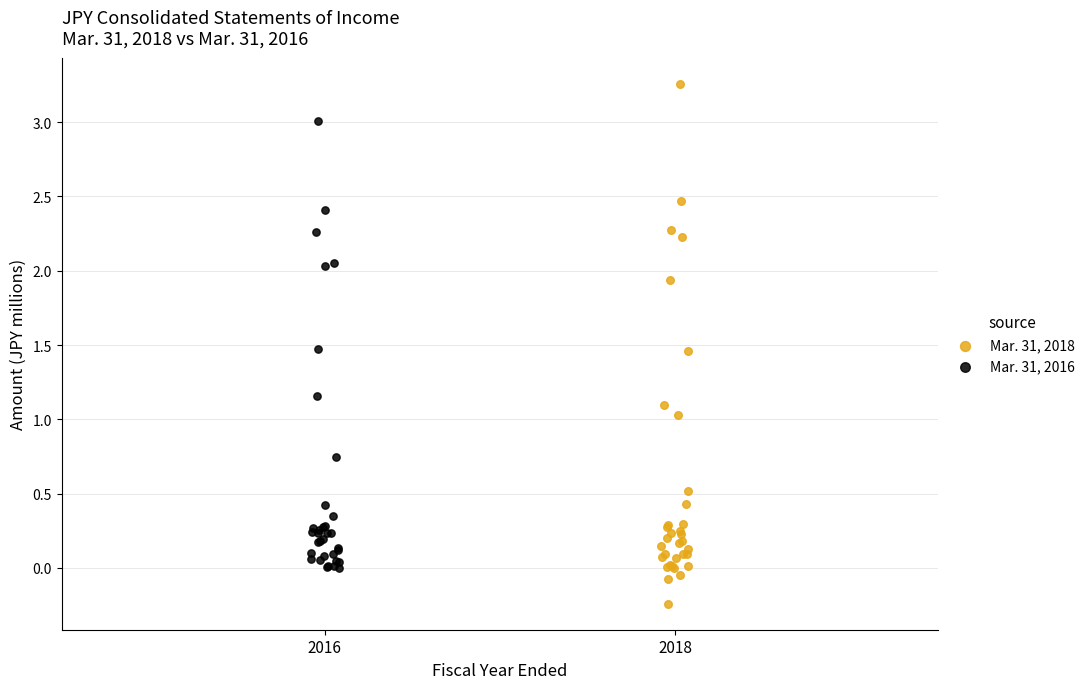

Which series reaches the maximum Y coordinate?

Mar. 31, 2018